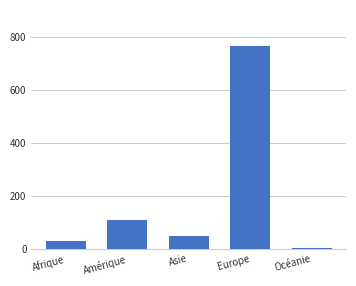

What is the sum of the values at Amérique and Afrique?

136